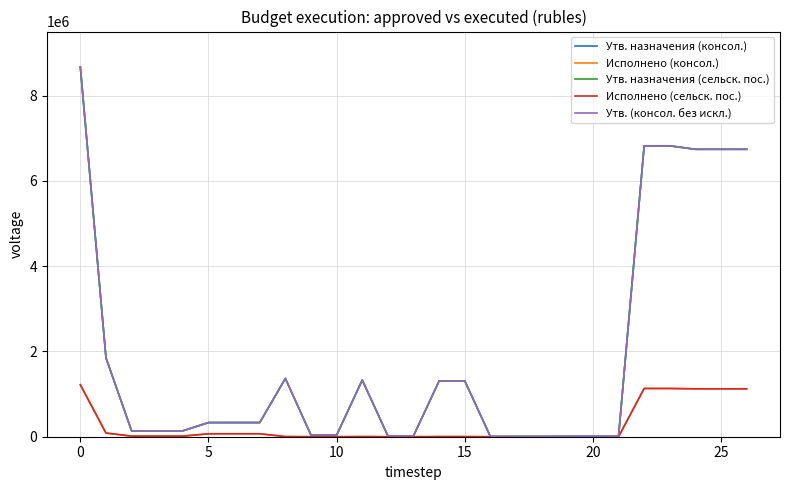

What is the value of the Исполнено (консол.) point at the 25th from the left?

1123200.0